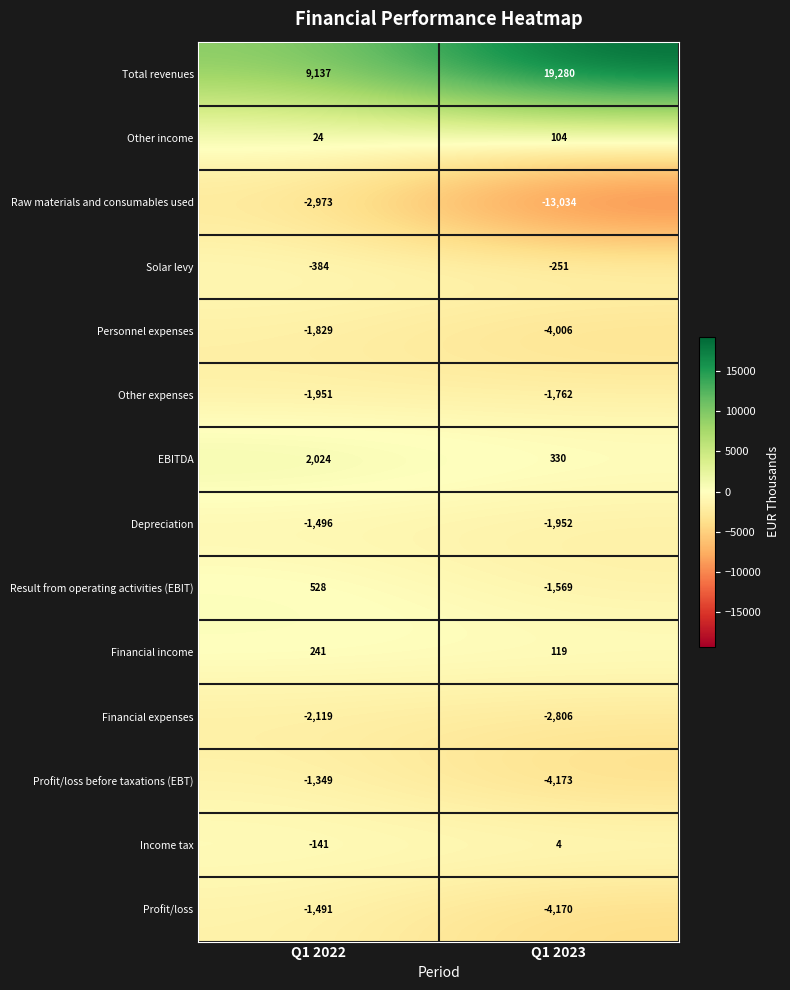

The Profit/loss series shows -943 at Q1 2022. True or false?

False